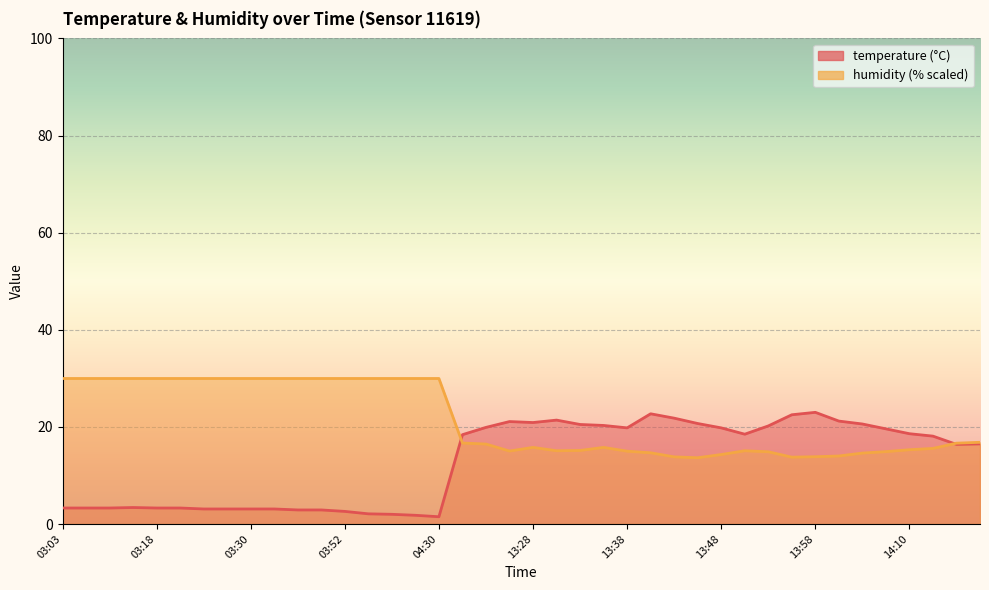

Which category has the highest value in the temperature series?

13:58